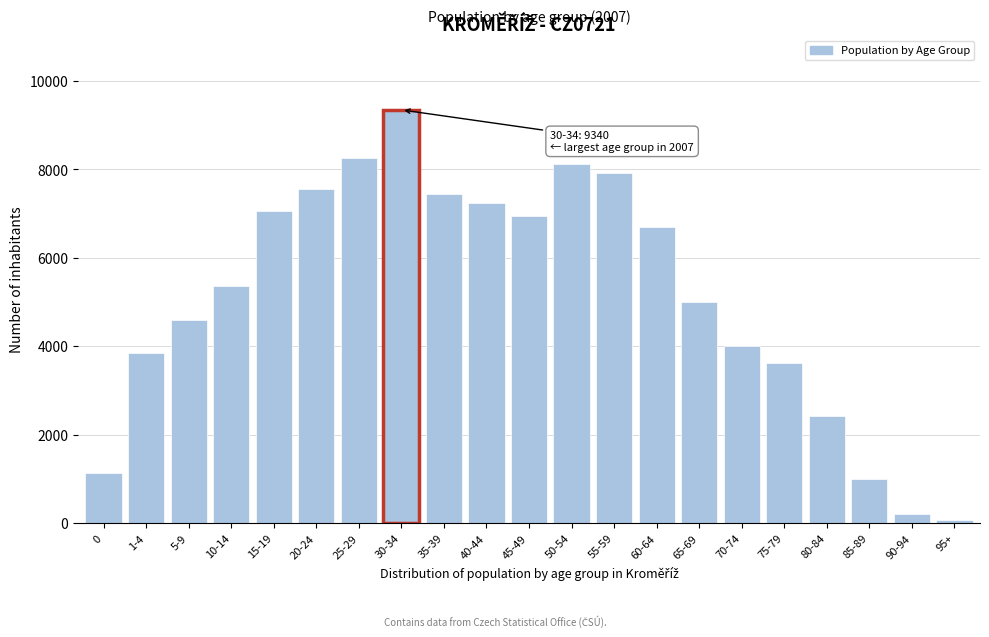

Reading left to right, extract all data points from this chart.

1128	3838	4588	5352	7053	7551	8252	9340	7428	7243	6946	8121	7916	6698	5007	4012	3617	2428	987	209	75